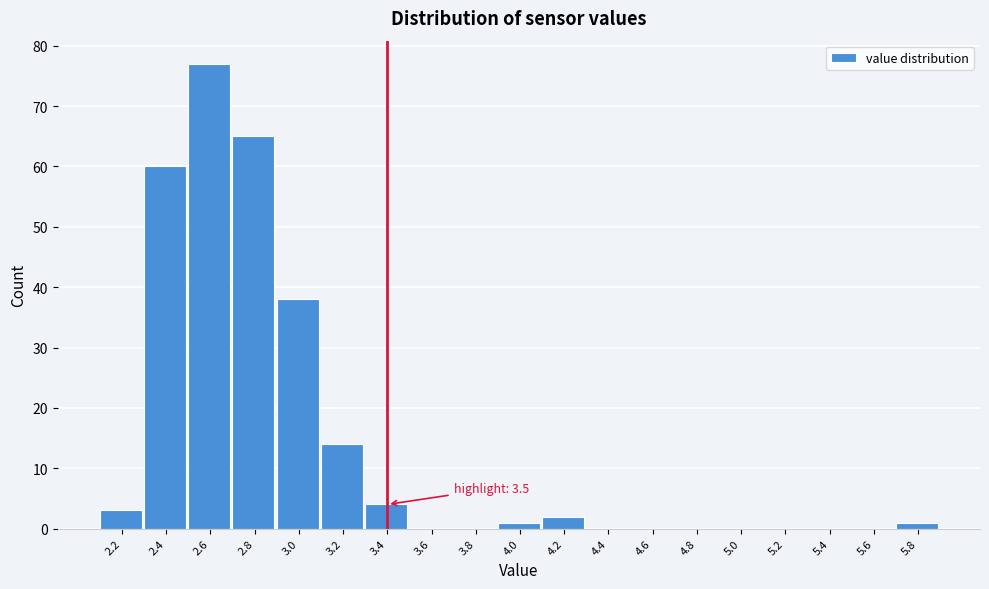

Reading left to right, transcribe all the data shown in this chart.

2.2=3	2.4=60	2.6=77	2.8=65	3.0=38	3.2=14	3.4=4	3.6=0	3.8=0	4.0=1	4.2=2	4.4=0	4.6=0	4.8=0	5.0=0	5.2=0	5.4=0	5.6=0	5.8=1